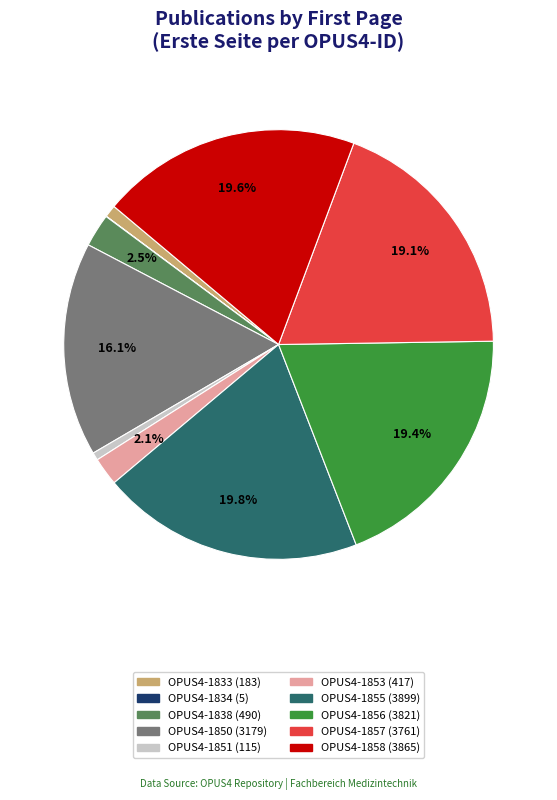

What is the ratio of the value at OPUS4-1858 to the value at OPUS4-1850?

1.2